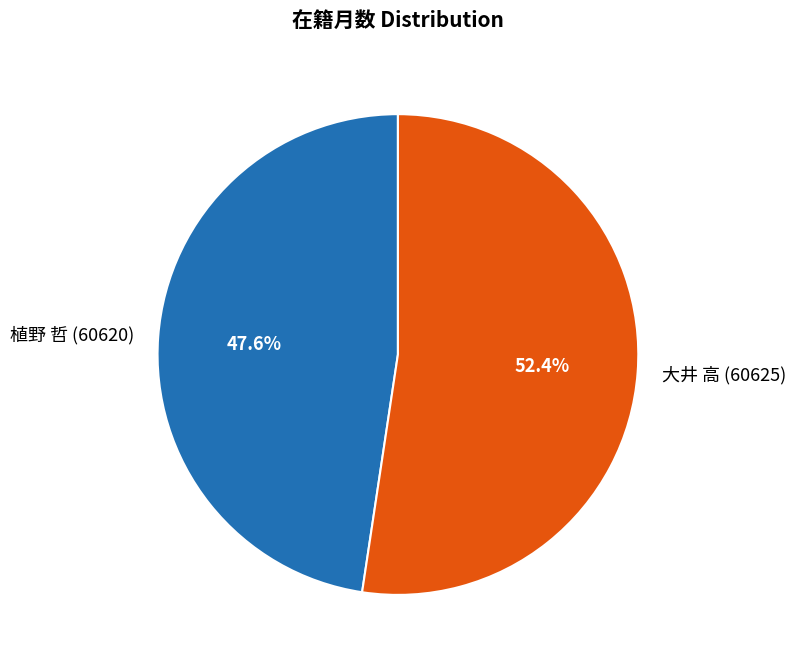

Rank the categories by value from lowest to highest.

植野 哲 (60620), 大井 高 (60625)